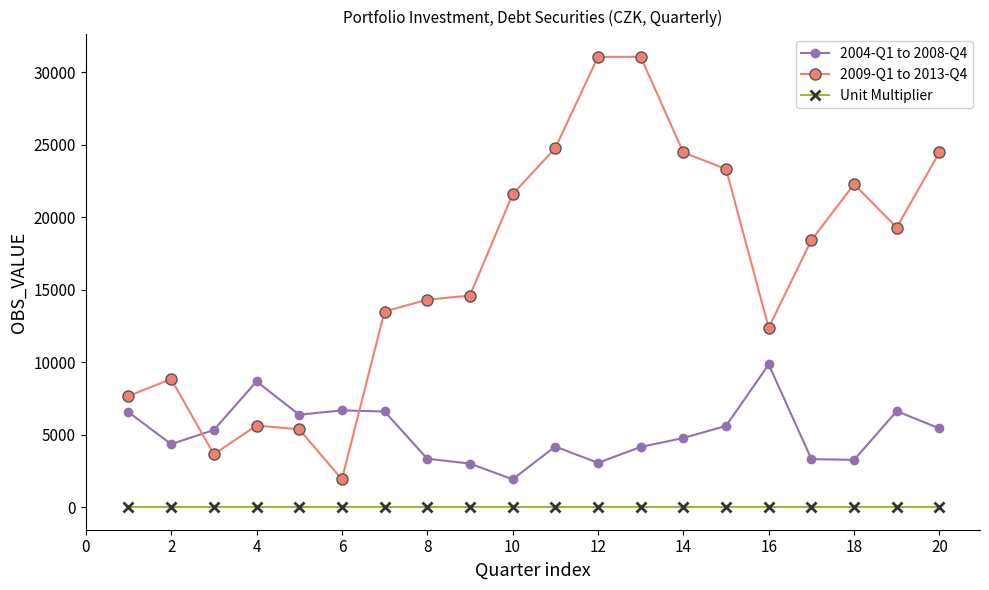

True or false: 2004-Q1 to 2008-Q4 has more than 1 interior local peaks.

True